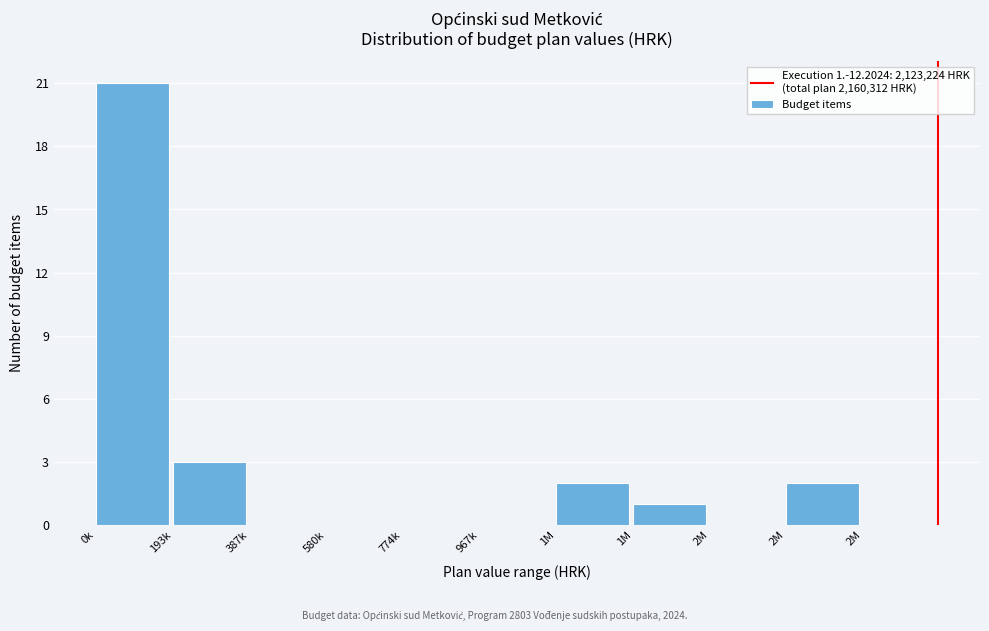

How many series are shown in this chart?

1